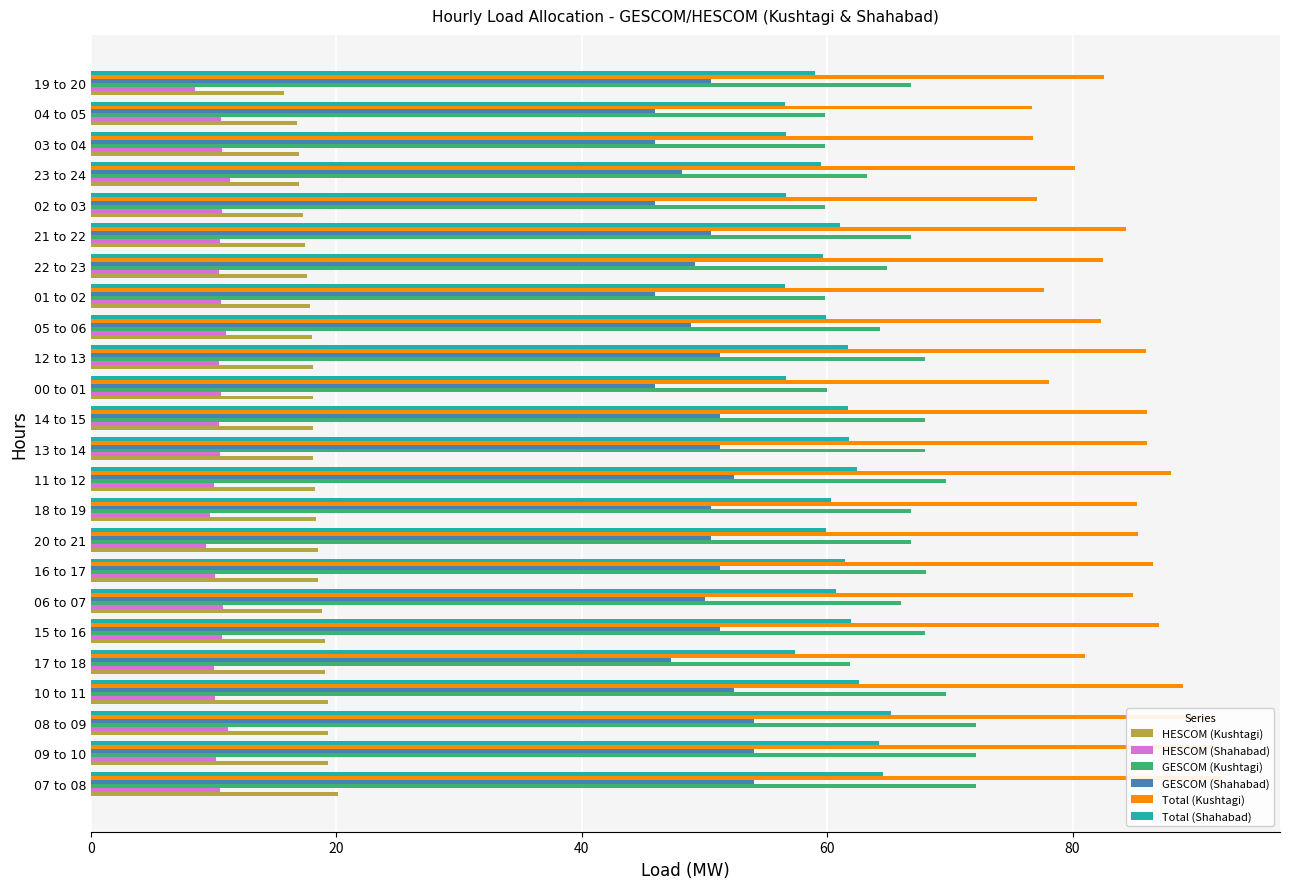

What is the total value across all series at 18 to 19?

291.0